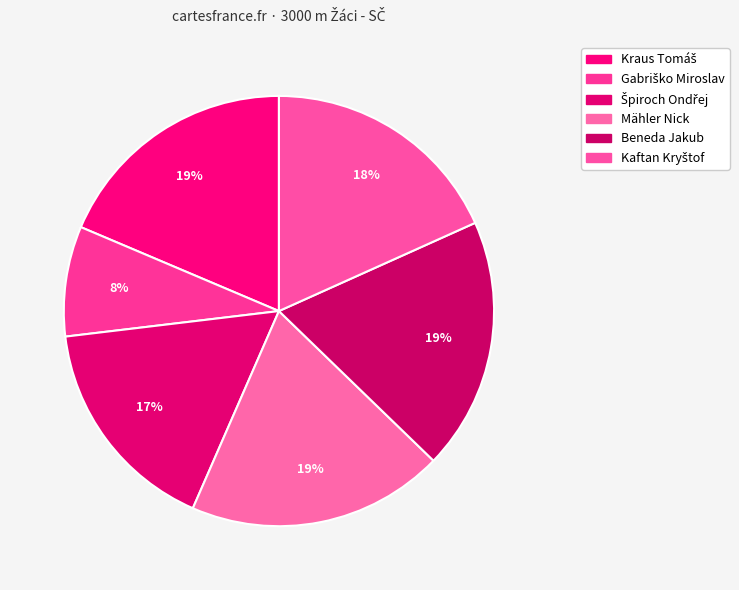

The Gabriško Miroslav slice represents 8% of the pie. True or false?

True